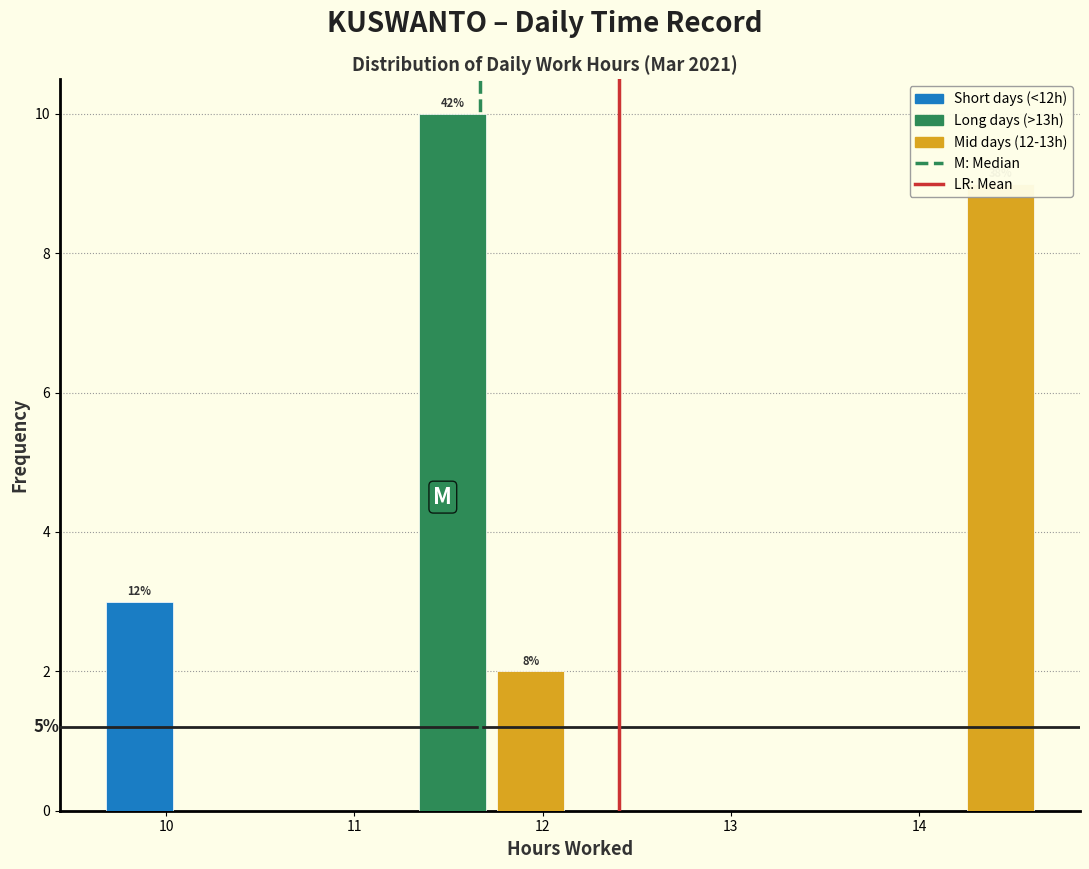

Which range on the x-axis has the tallest bar?

11.3 to 11.7